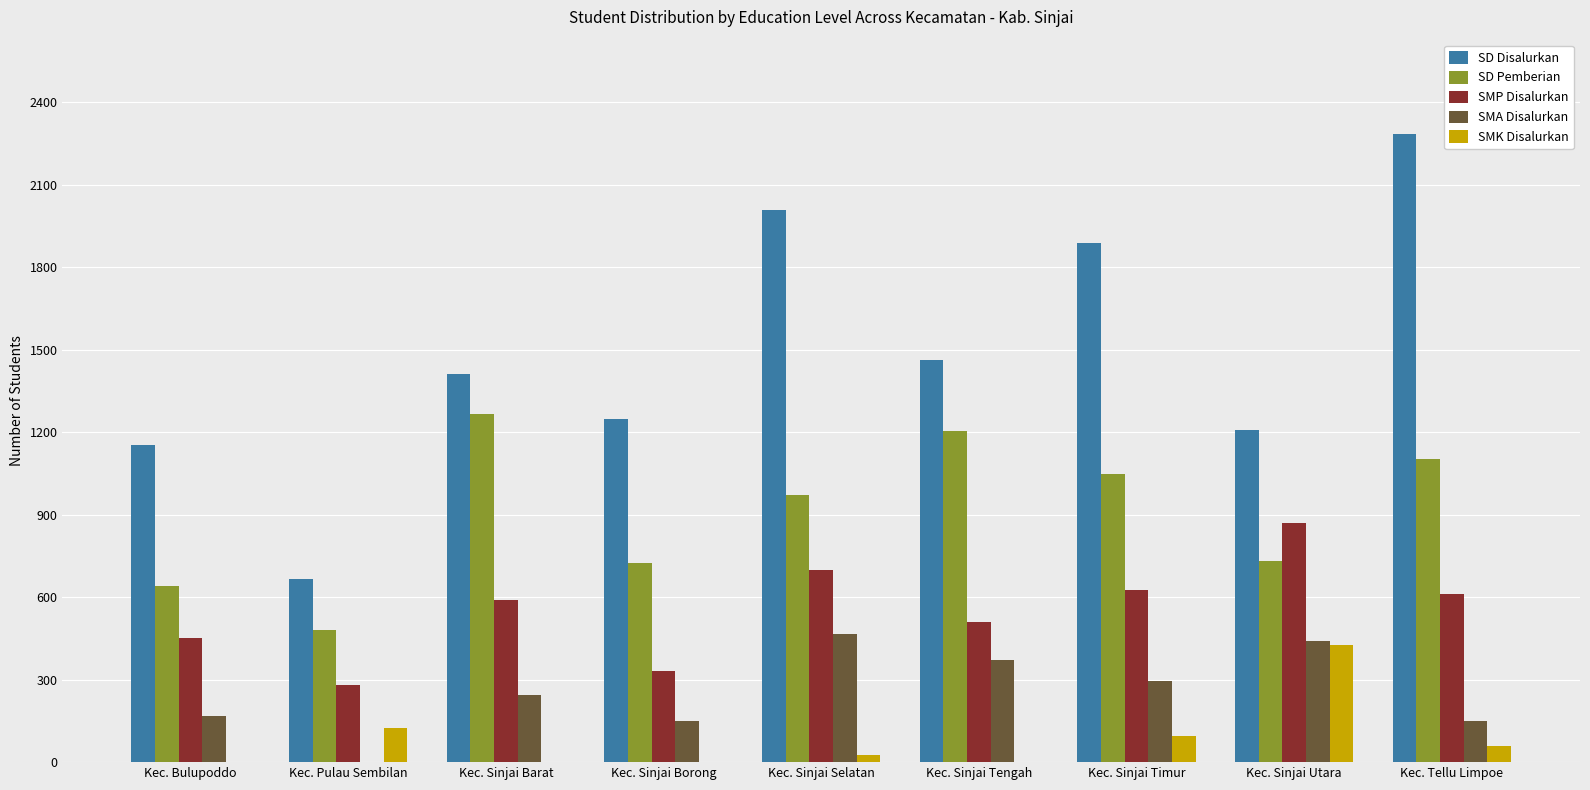

Which series has the largest total across all categories?

SD Disalurkan